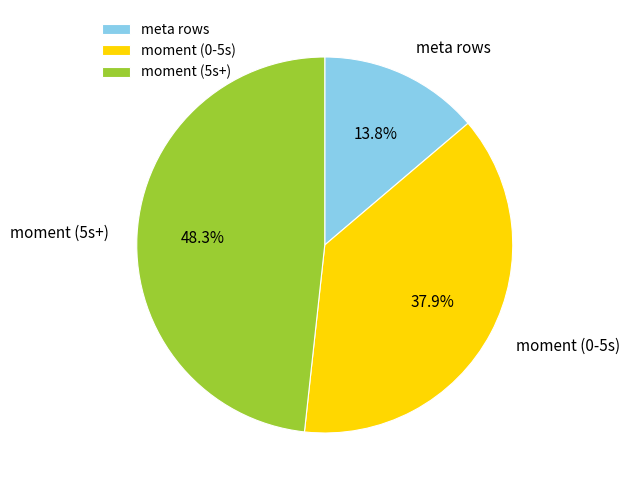

Approximately how many times larger is the value at meta rows compared to moment (5s+)?

0.3